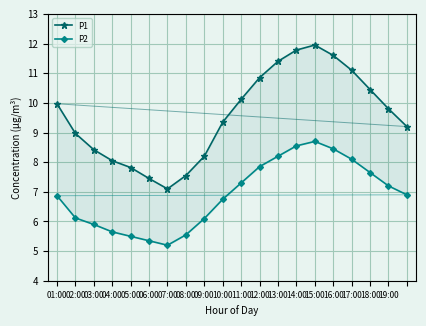

Between 13:00 and 14:00, which series saw the biggest shift?

P1